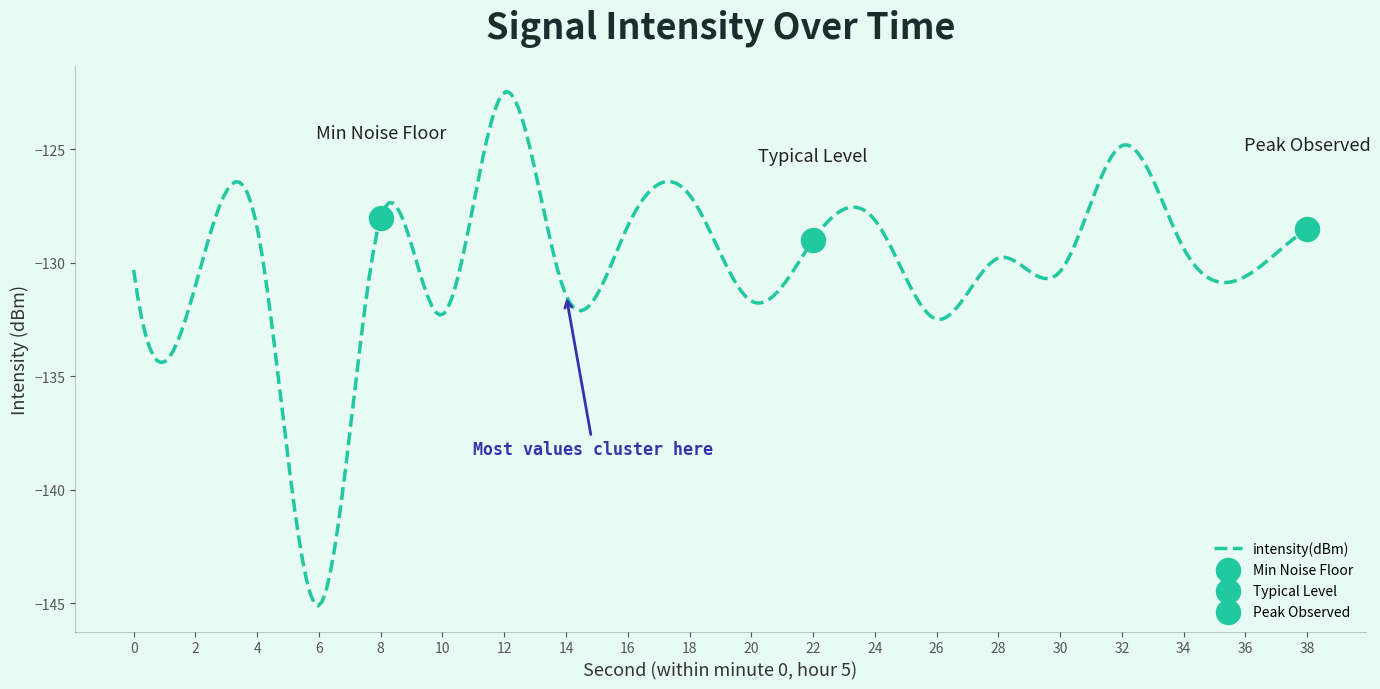

Which has a higher value, 6 or 20?

20